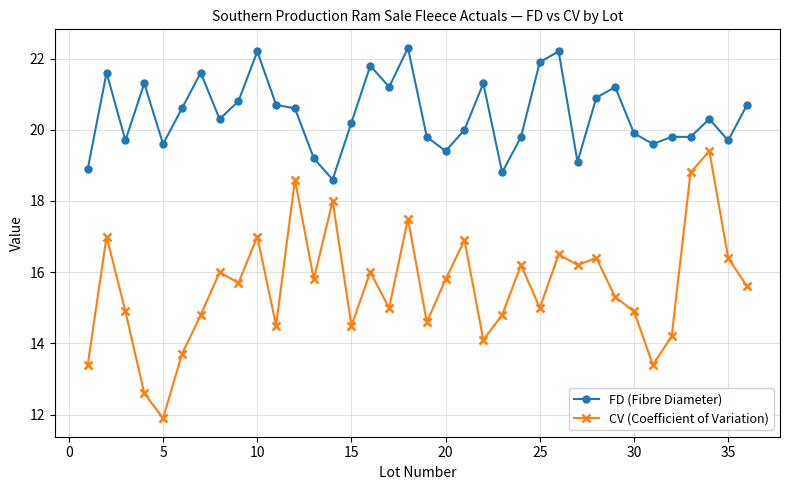

How many lines are shown in the chart?

2